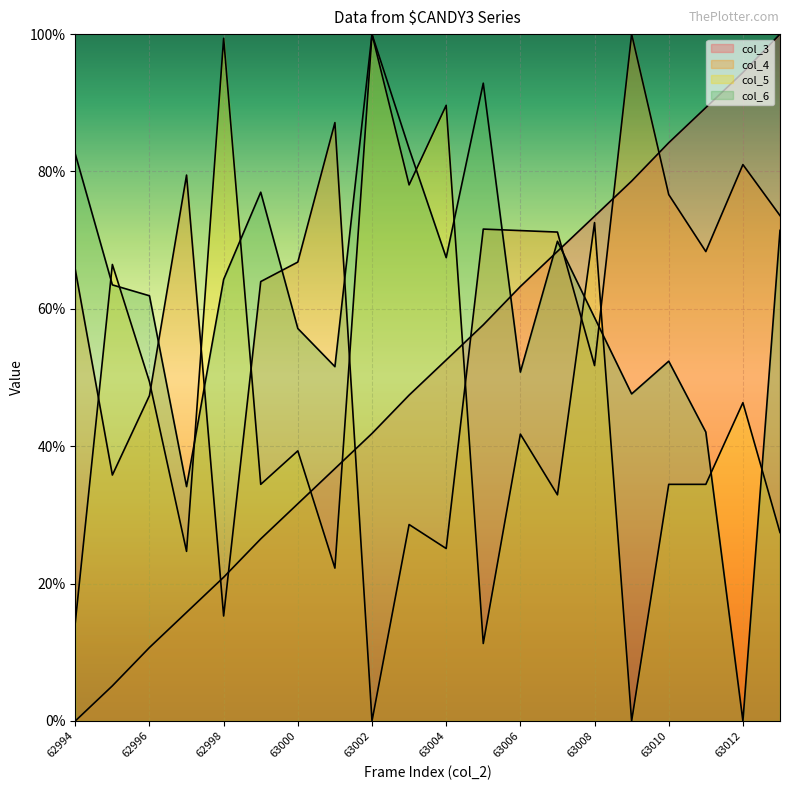

What is the value of the col_6 point at the 13th from the left?

50.8